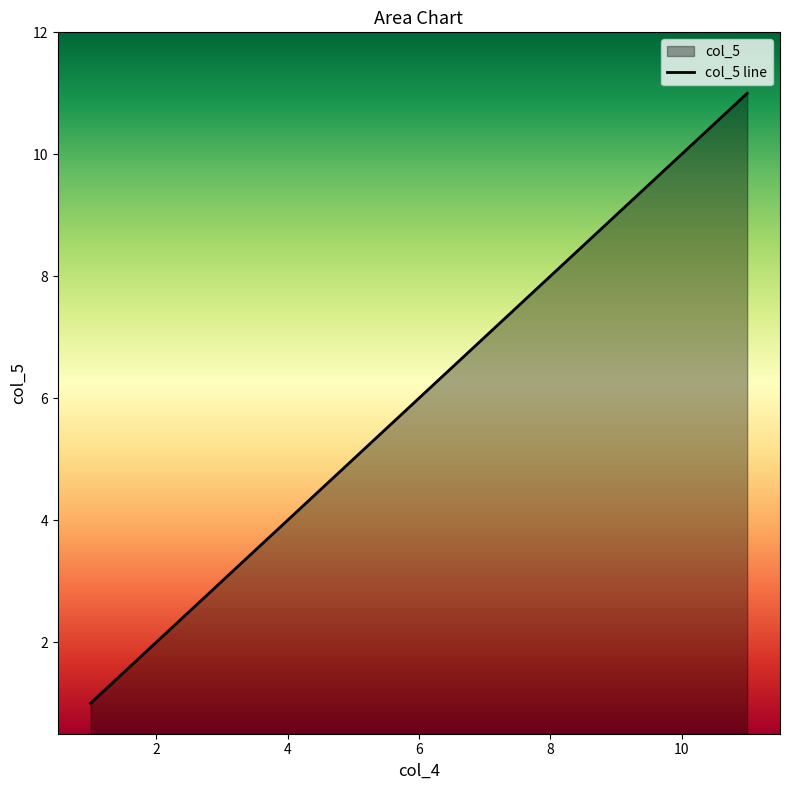

The chart shows a value of 6 at 10. True or false?

False